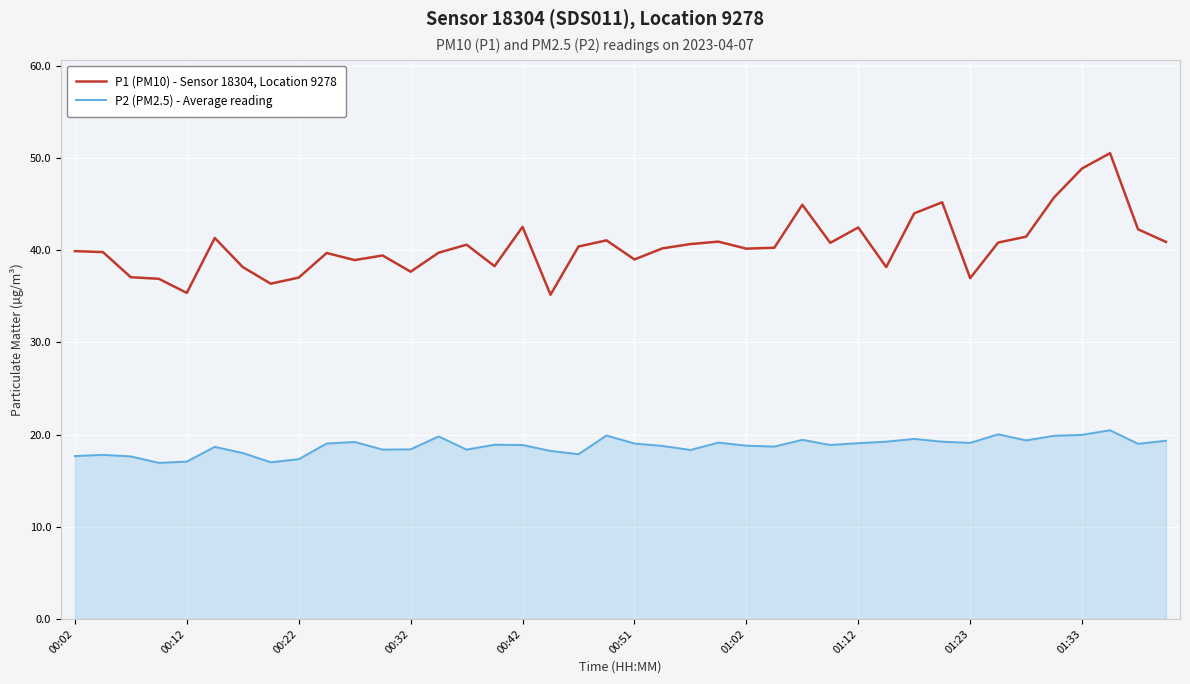

Rank the series by their maximum value, from lowest to highest.

P2 (PM2.5) - Average reading, P1 (PM10) - Sensor 18304, Location 9278